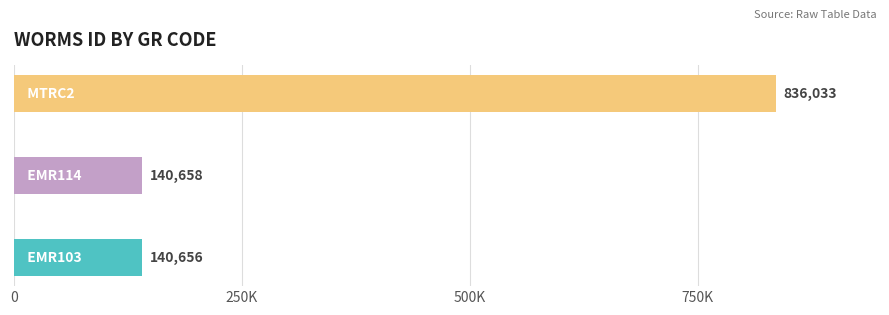

Are the bars horizontal?

Yes